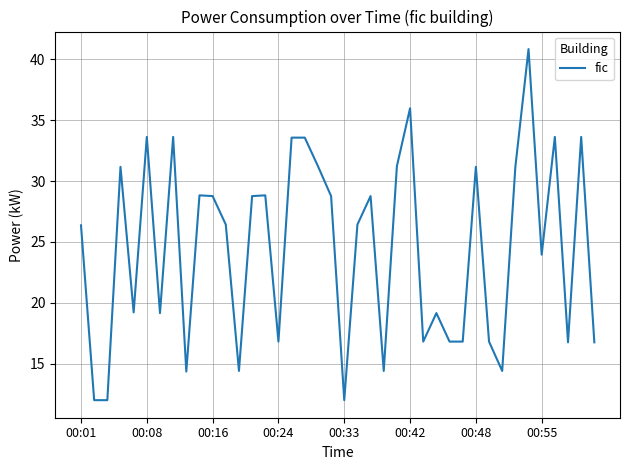

What is the greatest value displayed?

40.8